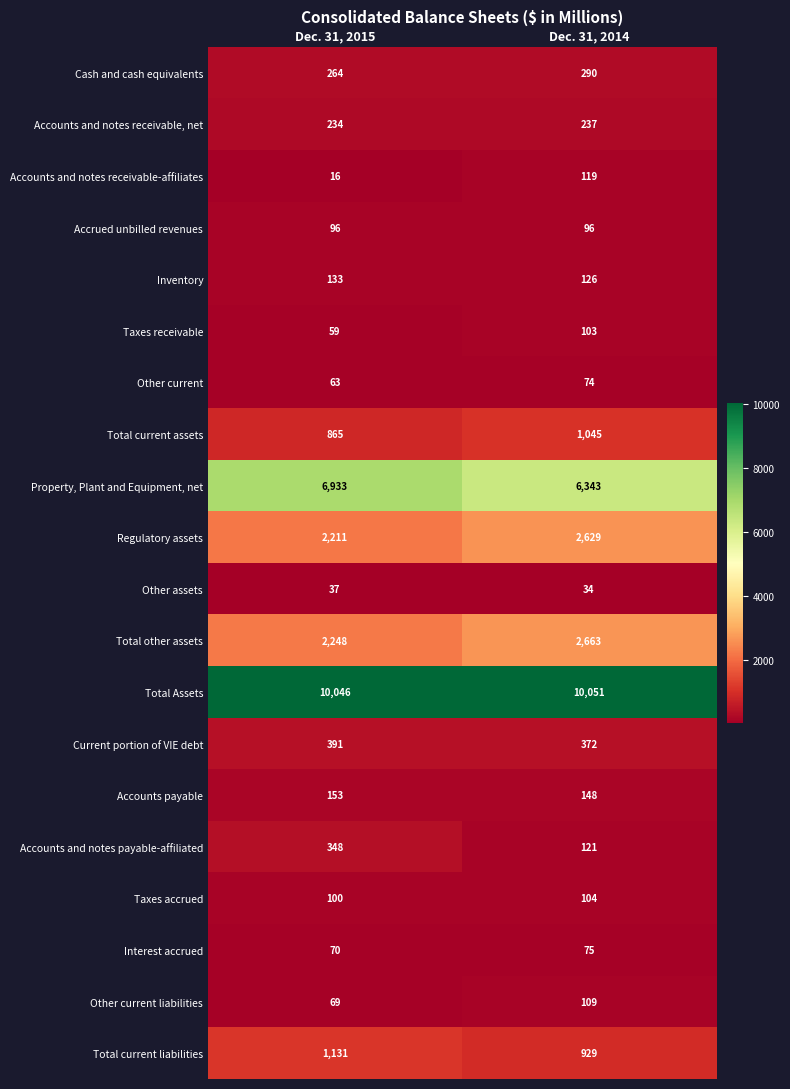

How many series are shown in this chart?

20